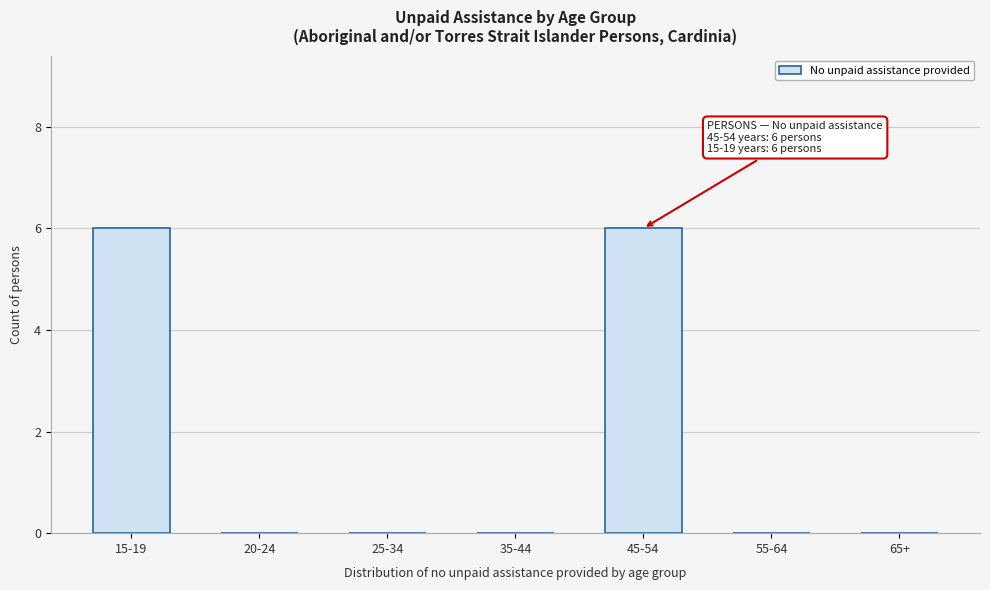

Reading left to right, what are all the values shown in this chart?

15-19=6	20-24=0	25-34=0	35-44=0	45-54=6	55-64=0	65+=0